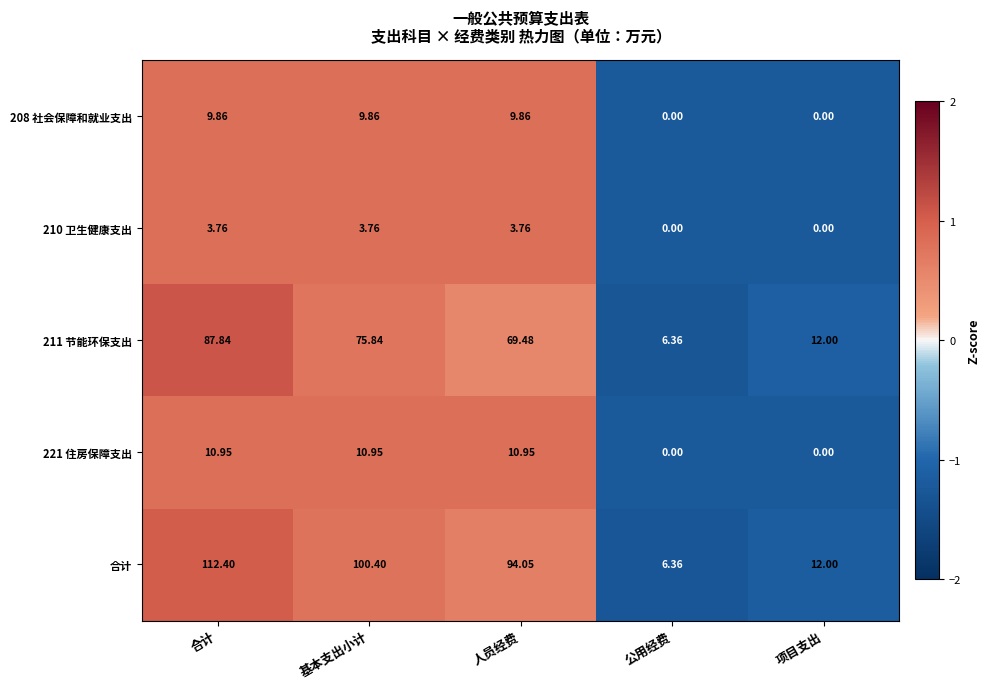

Between 合计 and 公用经费, which series saw the biggest shift?

合计